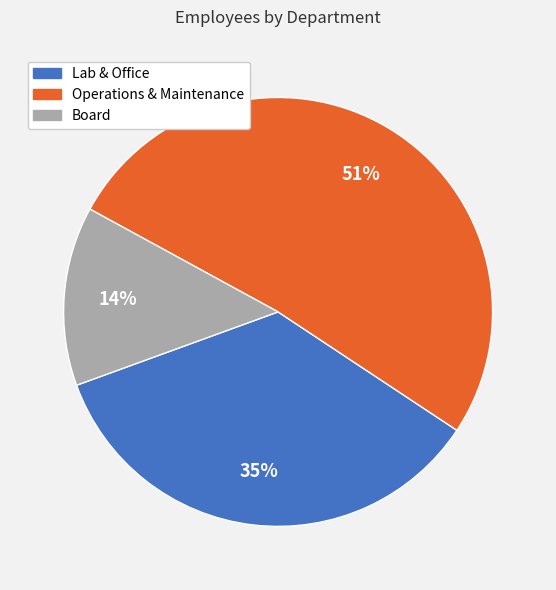

To the nearest percent, what portion does Lab & Office represent?

35%